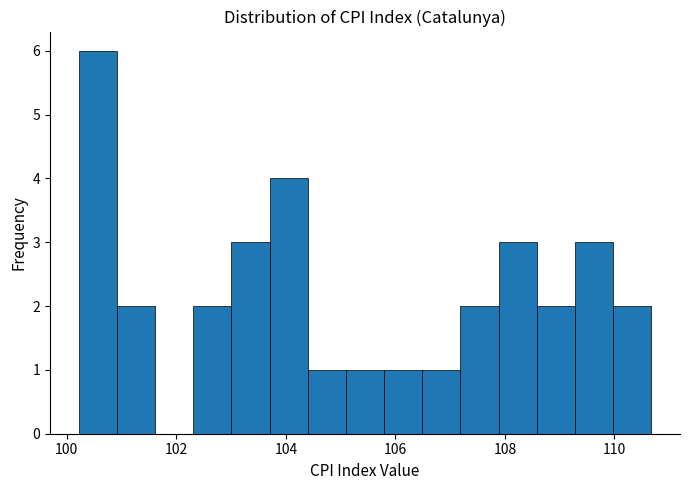

Around what value on the x-axis is the tallest bar? Give the approximate position of its centre, as read against the axis.

100.6